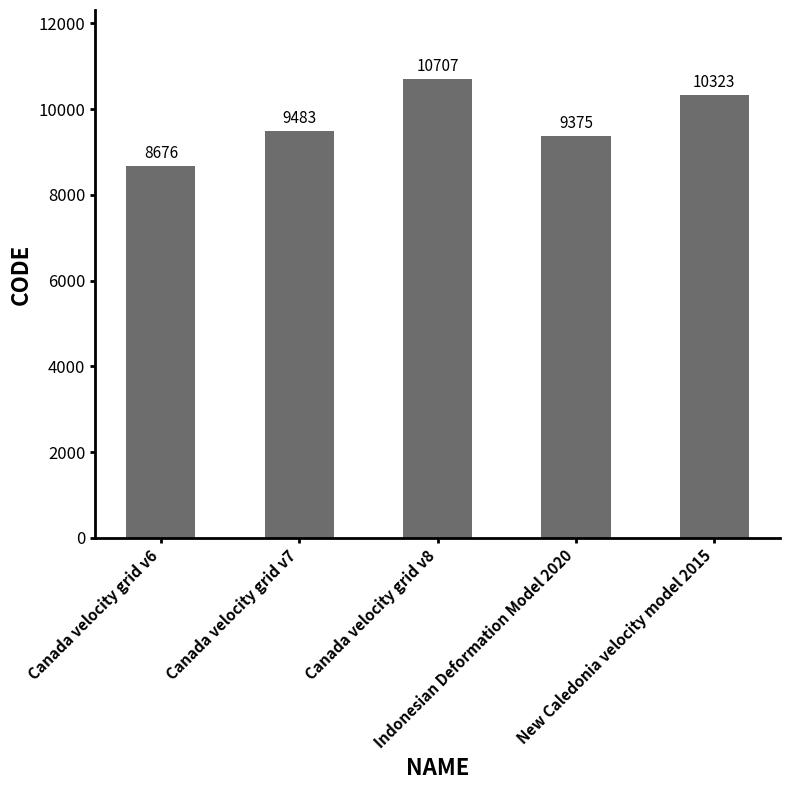

What position from the left is Canada velocity grid v8?

3